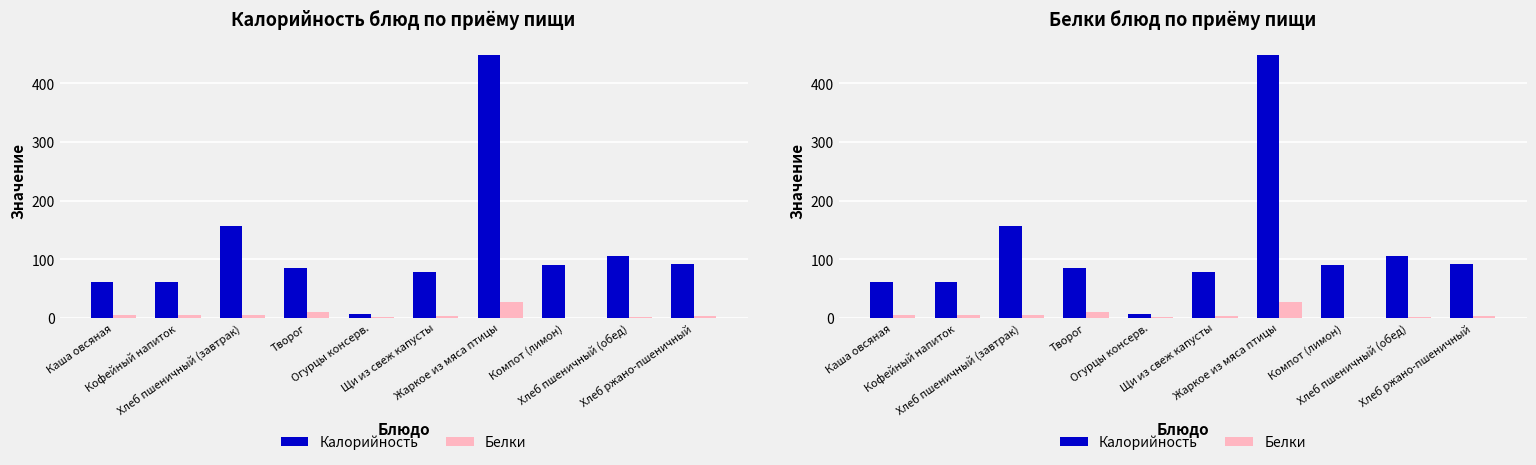

At which category is the sum across all series the highest?

Жаркое из мяса птицы